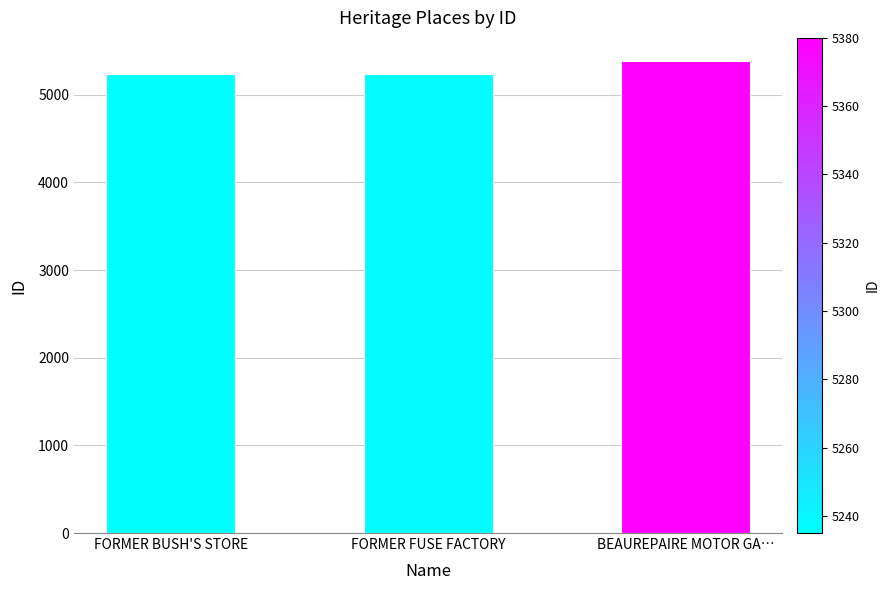

What is the sum of all values?

15852